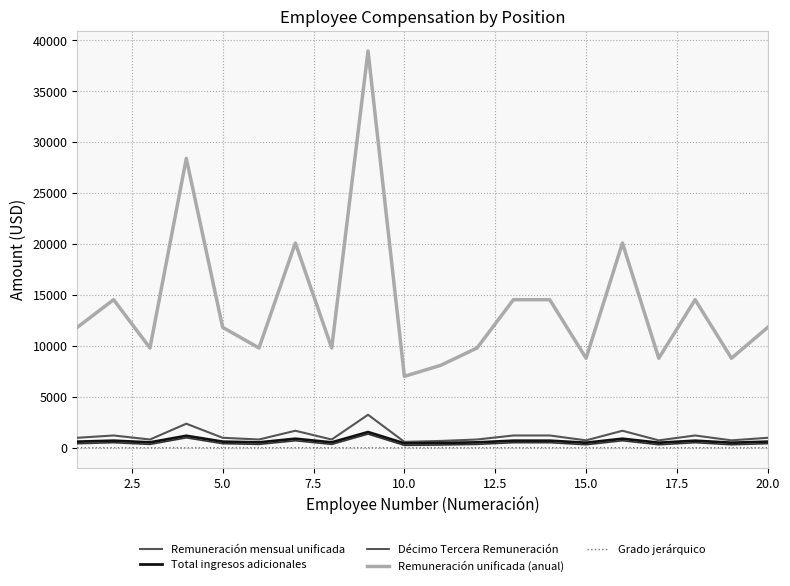

How many lines are shown in the chart?

5